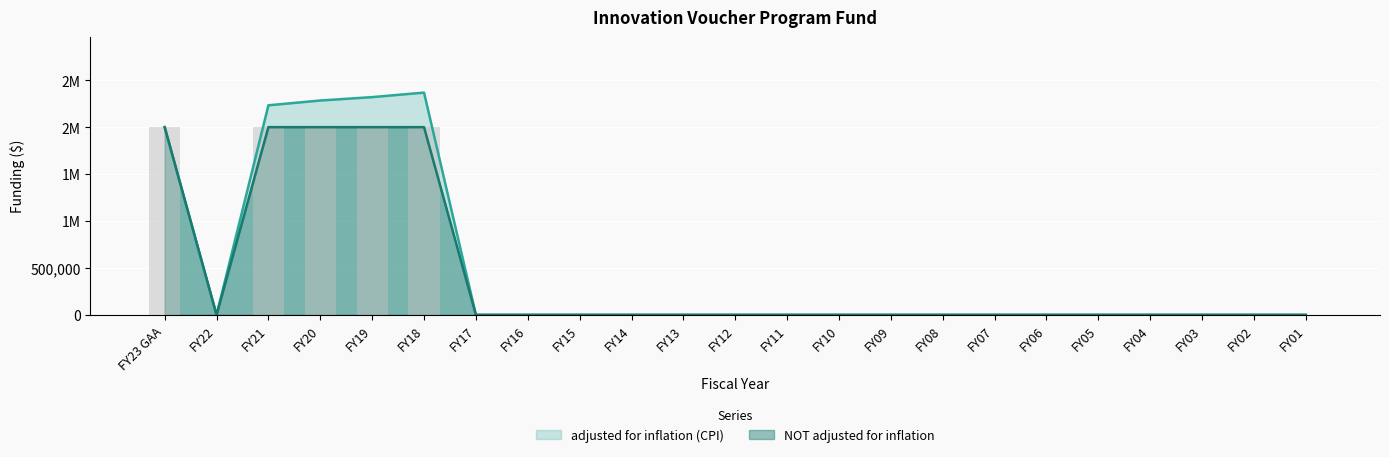

Count the number of categories in the chart.

23